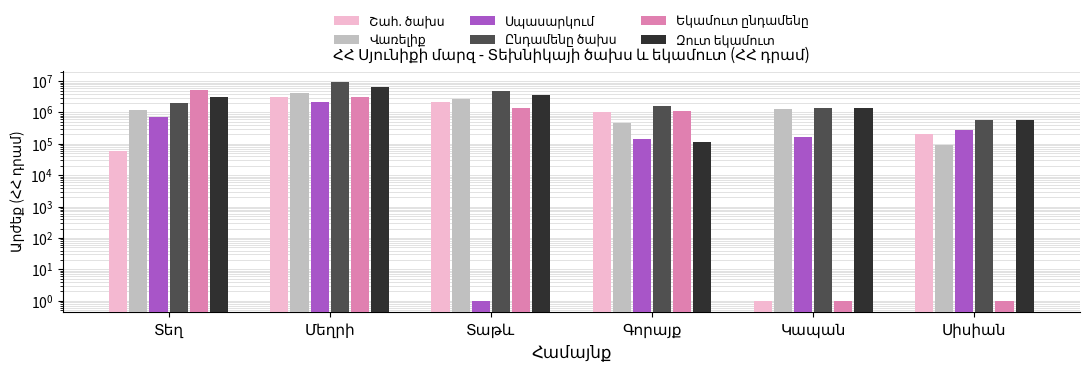

What is the maximum value shown in the chart?

9409107